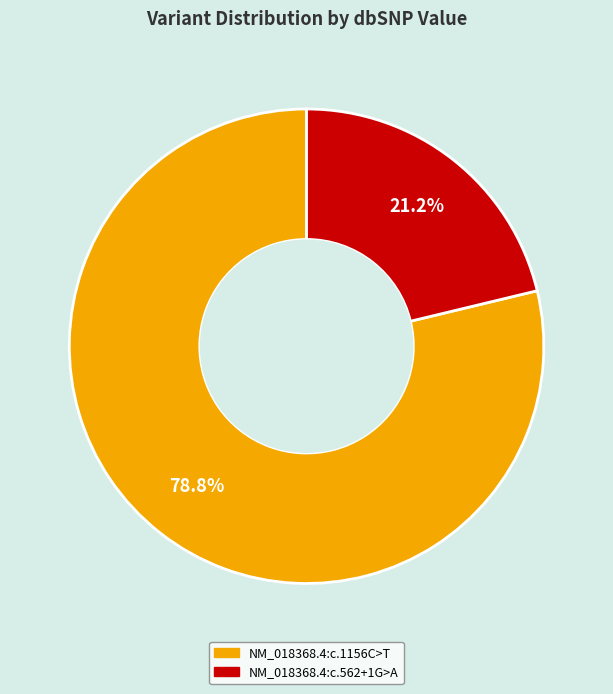

Which category has the smallest portion of the pie?

NM_018368.4:c.562+1G>A